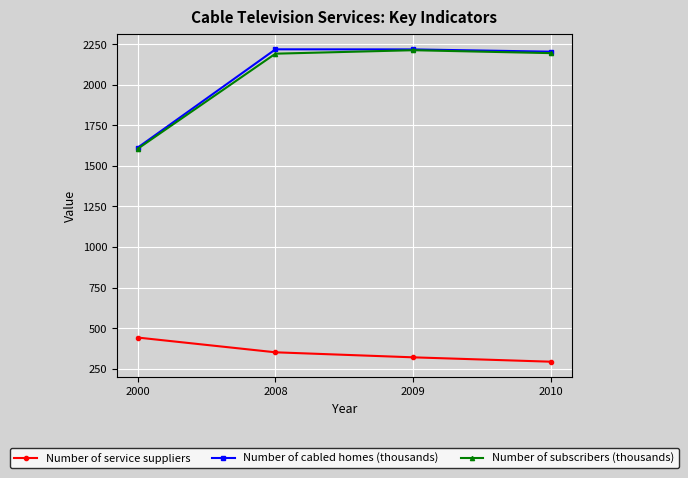

At which label does Number of subscribers (thousands) first exceed 2195?

2009